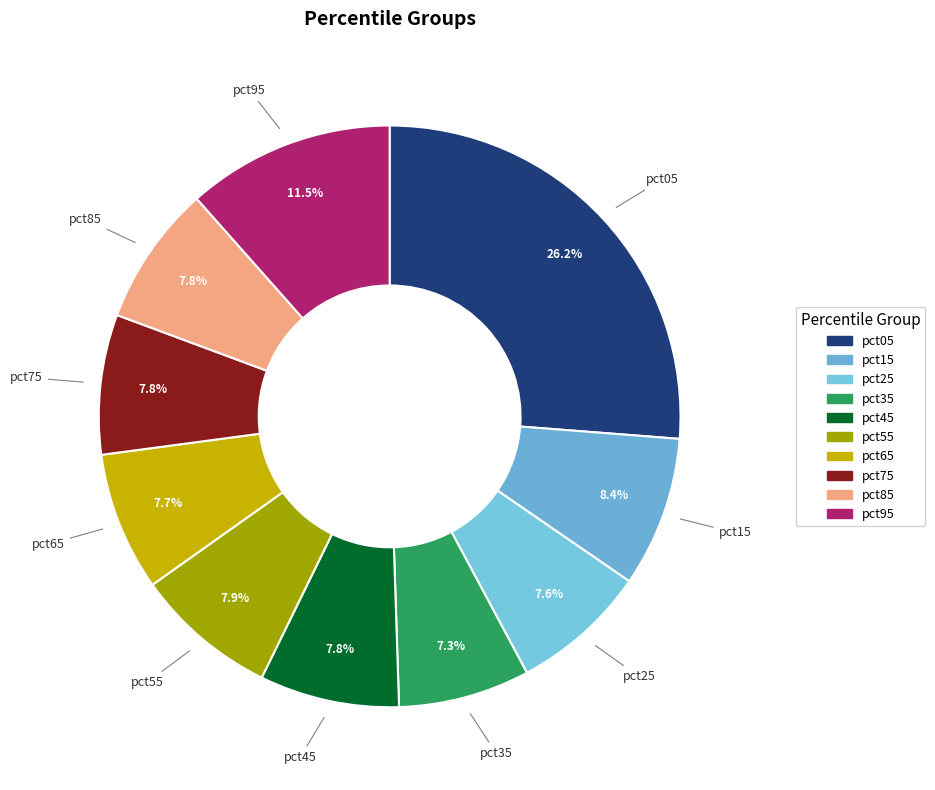

What percentage do pct75 and pct65 together represent?

15.5%